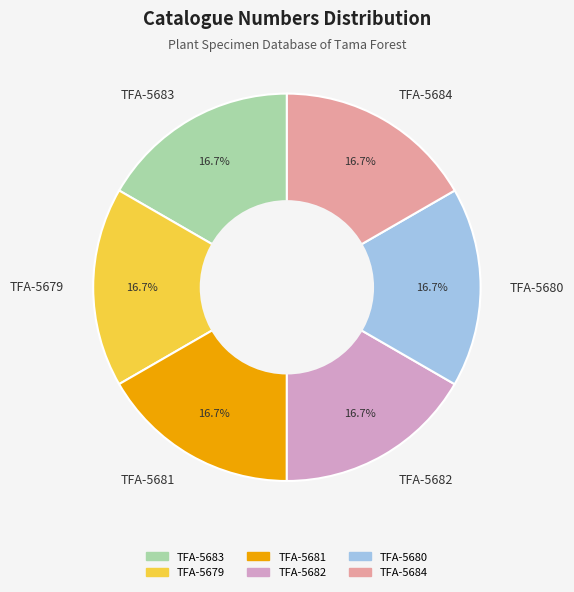

What is the ratio of the value at TFA-5684 to the value at TFA-5683?

1.0